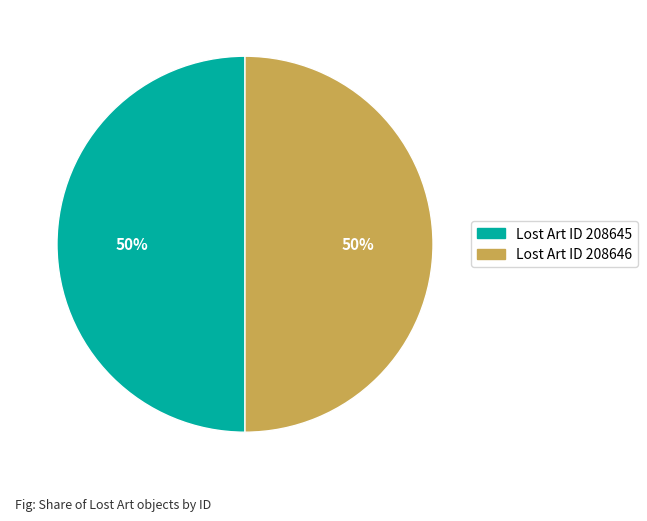

To the nearest percent, what is the average slice percentage?

50%